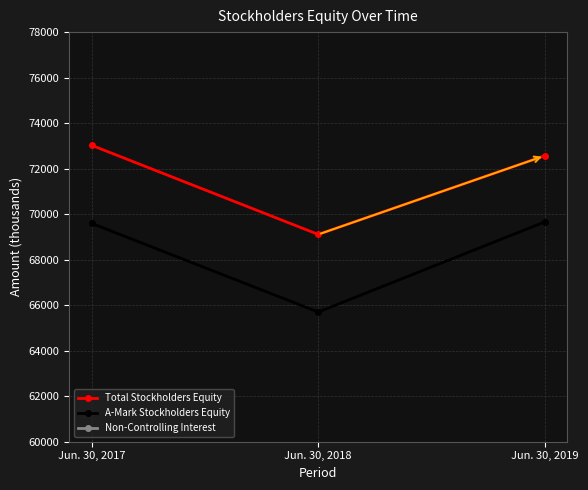

What value does the Non-Controlling Interest series have at Jun. 30, 2019, to the nearest 100?

2900